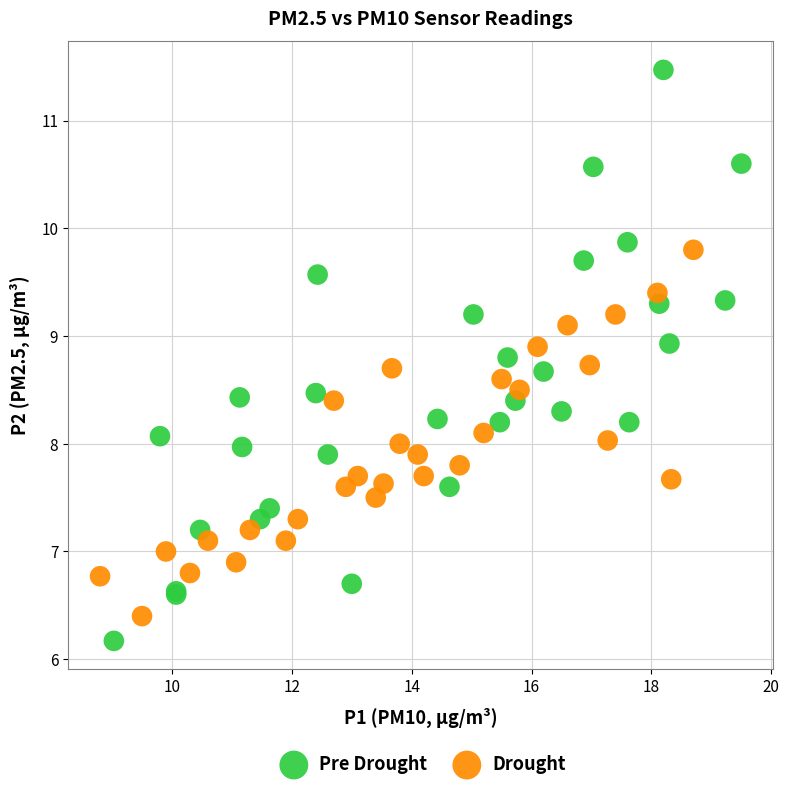

Which series has the largest Y range (max minus min)?

Pre Drought